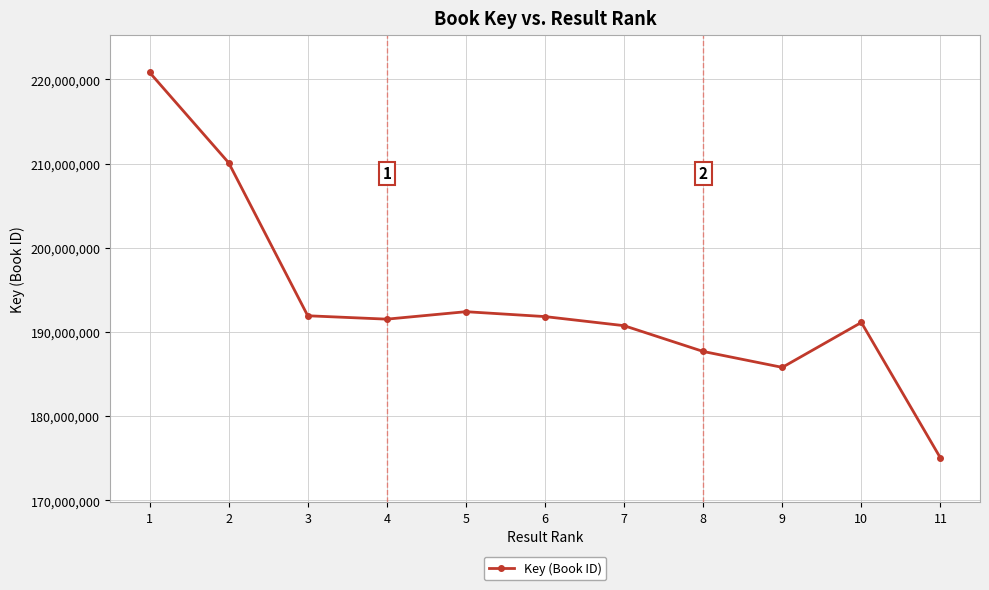

Does the chart have visible grid lines?

Yes